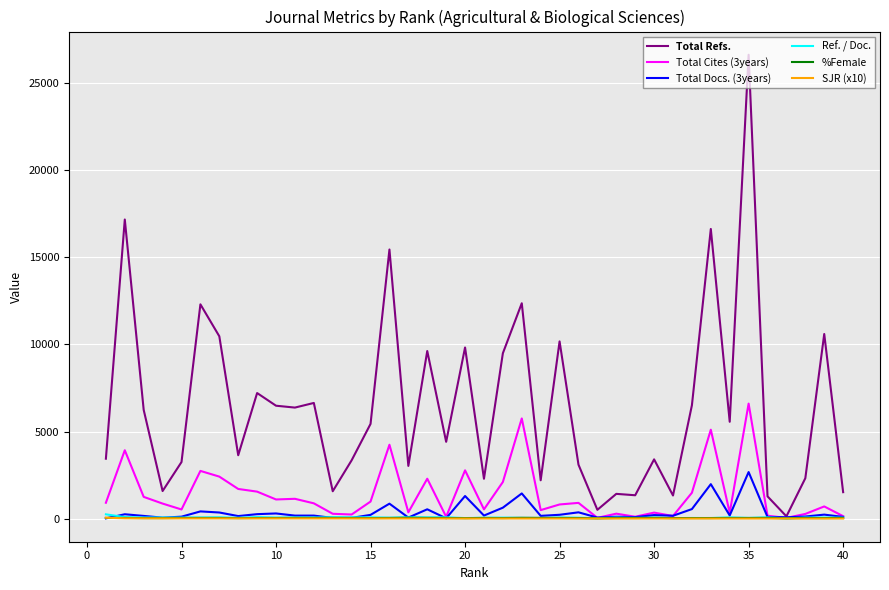

Which series has the largest range (max minus min)?

Total Refs.